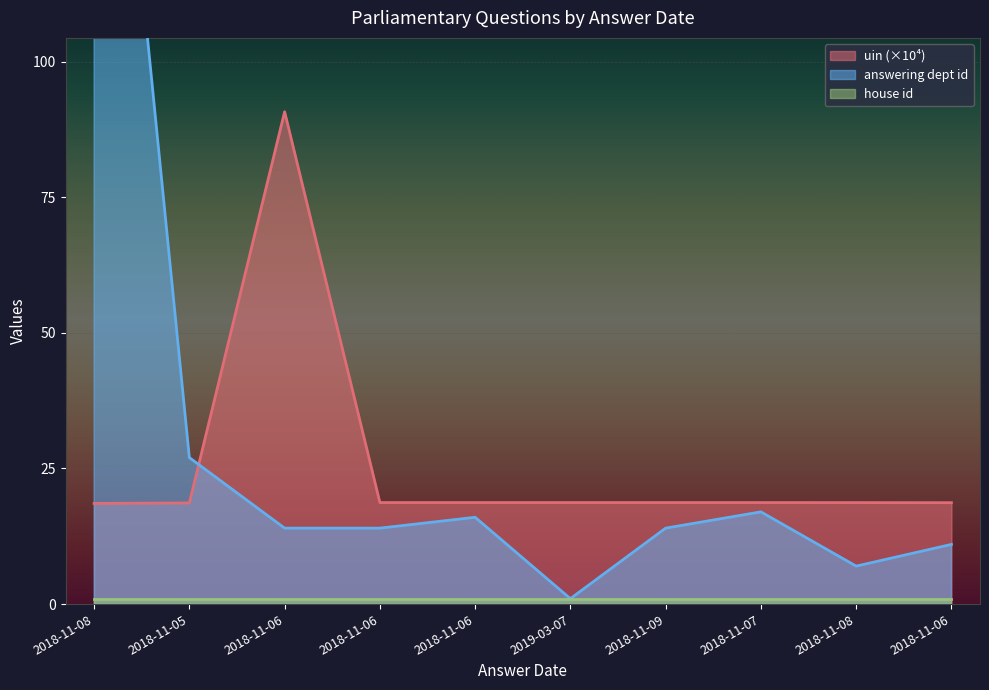

What is the maximum value for uin_normalized?

90.7